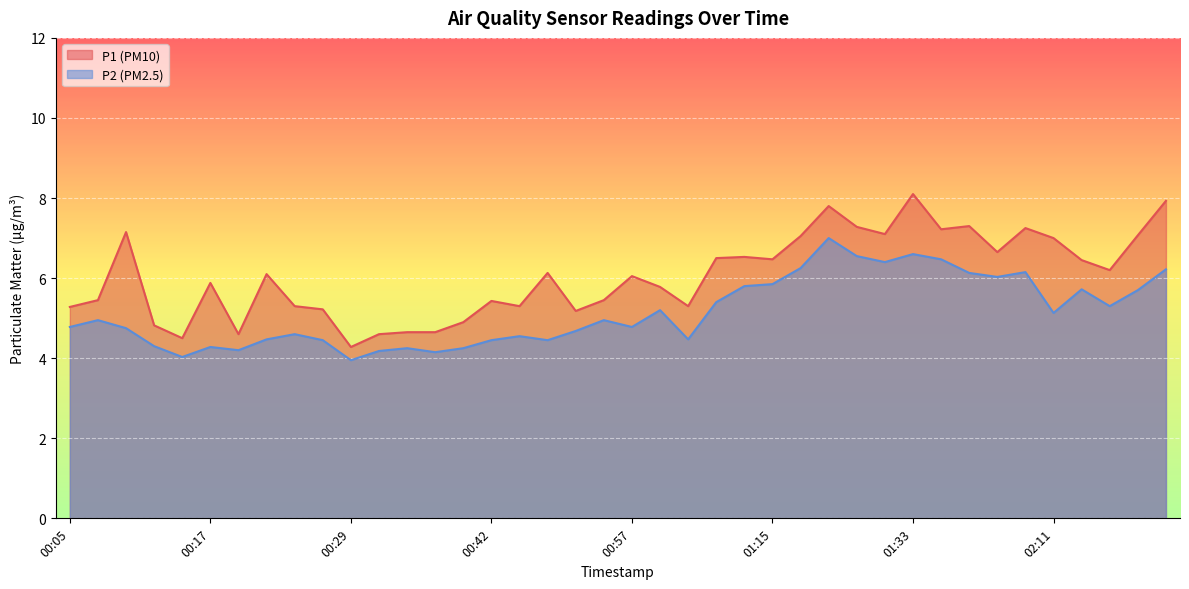

Which series has the largest total across all categories?

P1 (PM10)